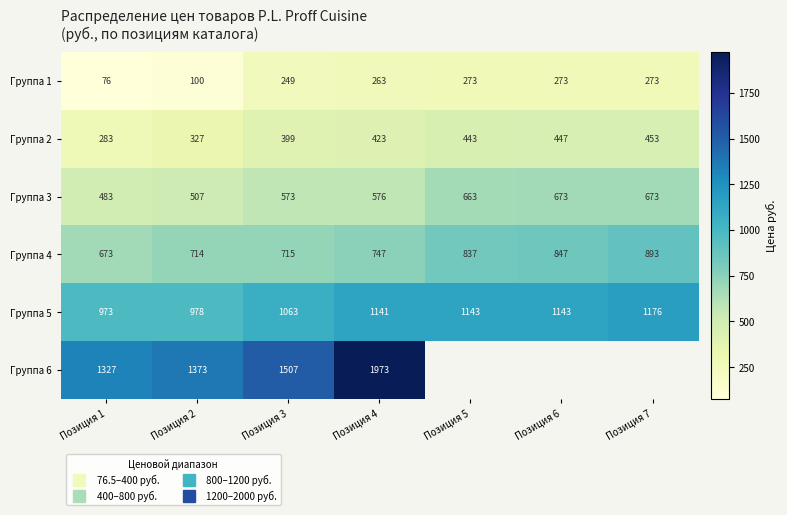

The Группа 4 series shows 715.0 at Позиция 3. True or false?

True